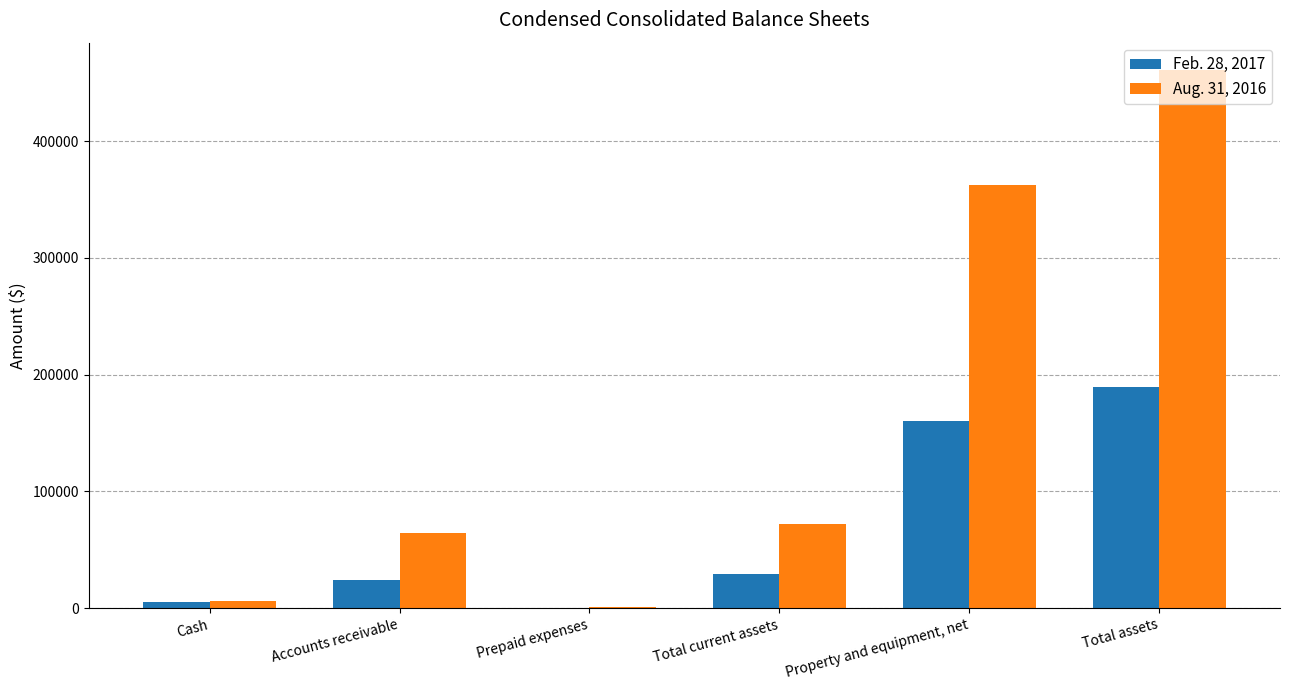

Is it true that Aug. 31, 2016 equals 104564 at Total current assets?

False